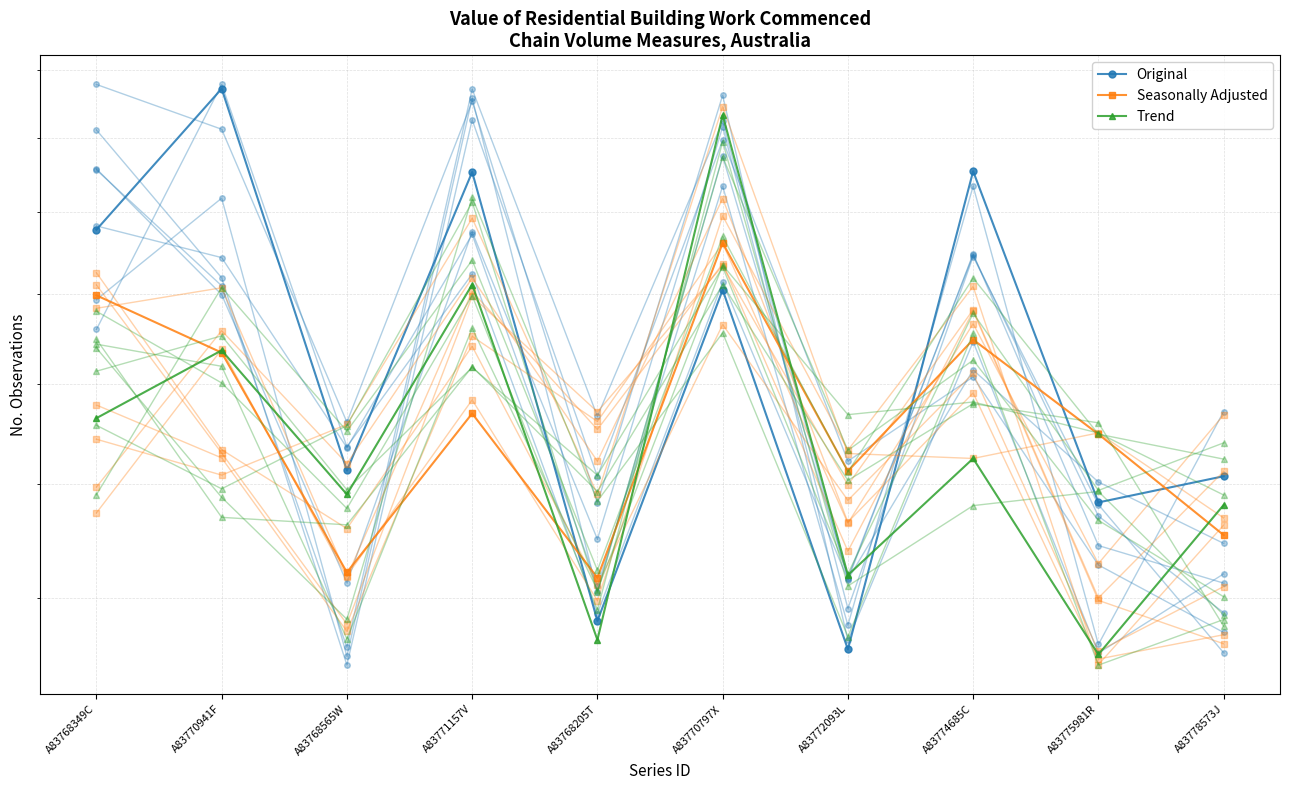

At which category is the sum across all series the highest?

A83770797X